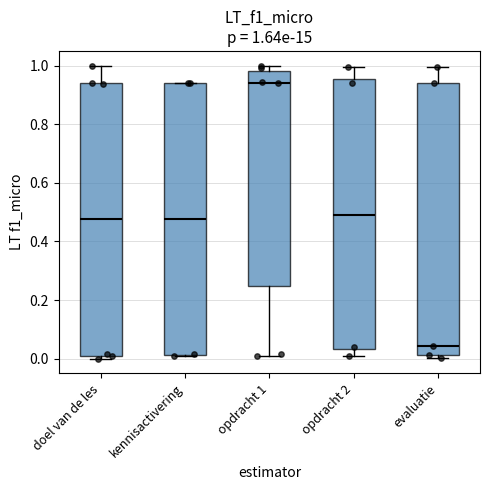

Which box's median line is the lowest?

evaluatie